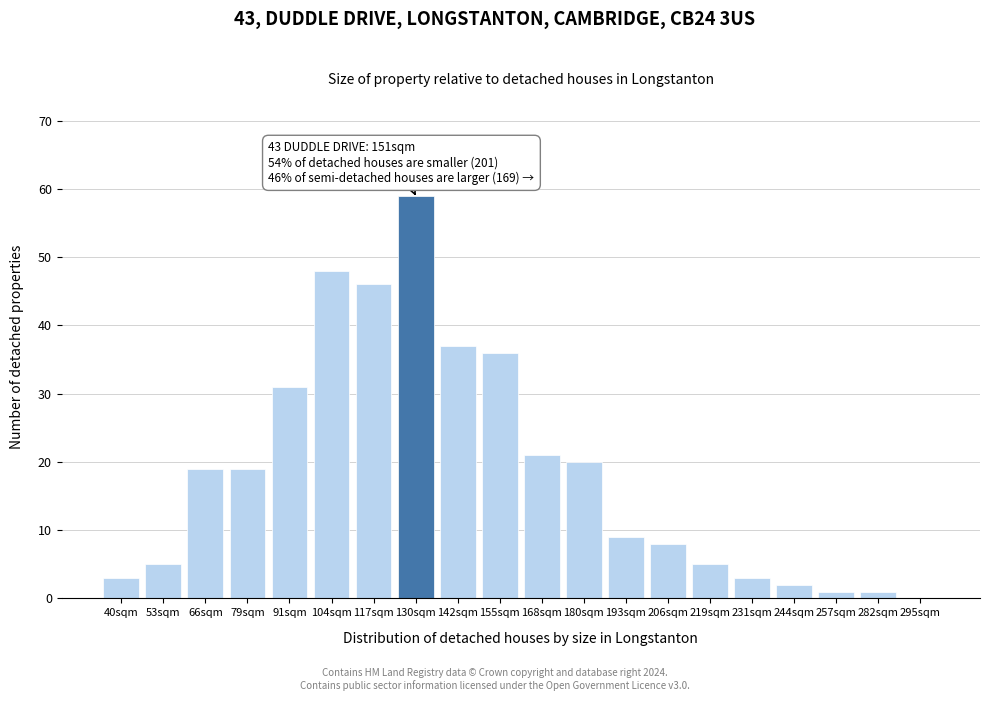

Reading left to right, list all the values displayed in this chart.

40sqm=3	53sqm=5	66sqm=19	79sqm=19	91sqm=31	104sqm=48	117sqm=46	130sqm=59	142sqm=37	155sqm=36	168sqm=21	180sqm=20	193sqm=9	206sqm=8	219sqm=5	231sqm=3	244sqm=2	257sqm=1	282sqm=1	295sqm=0